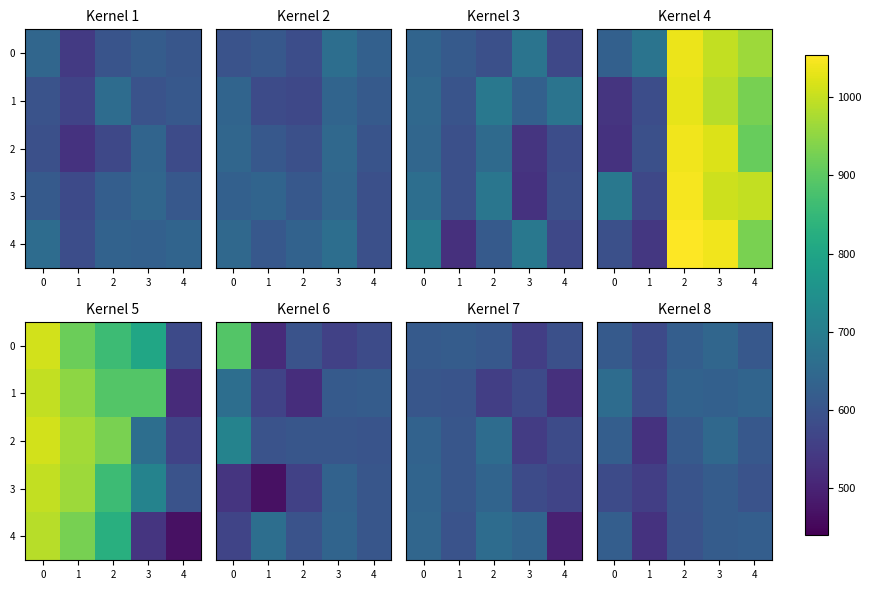

True or false: row_4 has a value of 596 at 1.

True